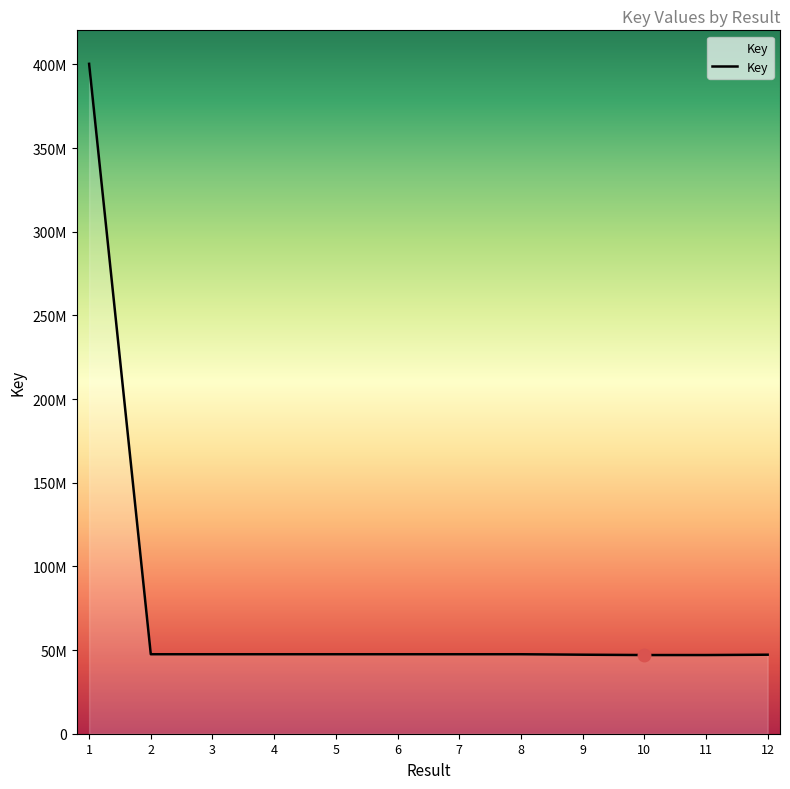

Does the chart have visible grid lines?

No